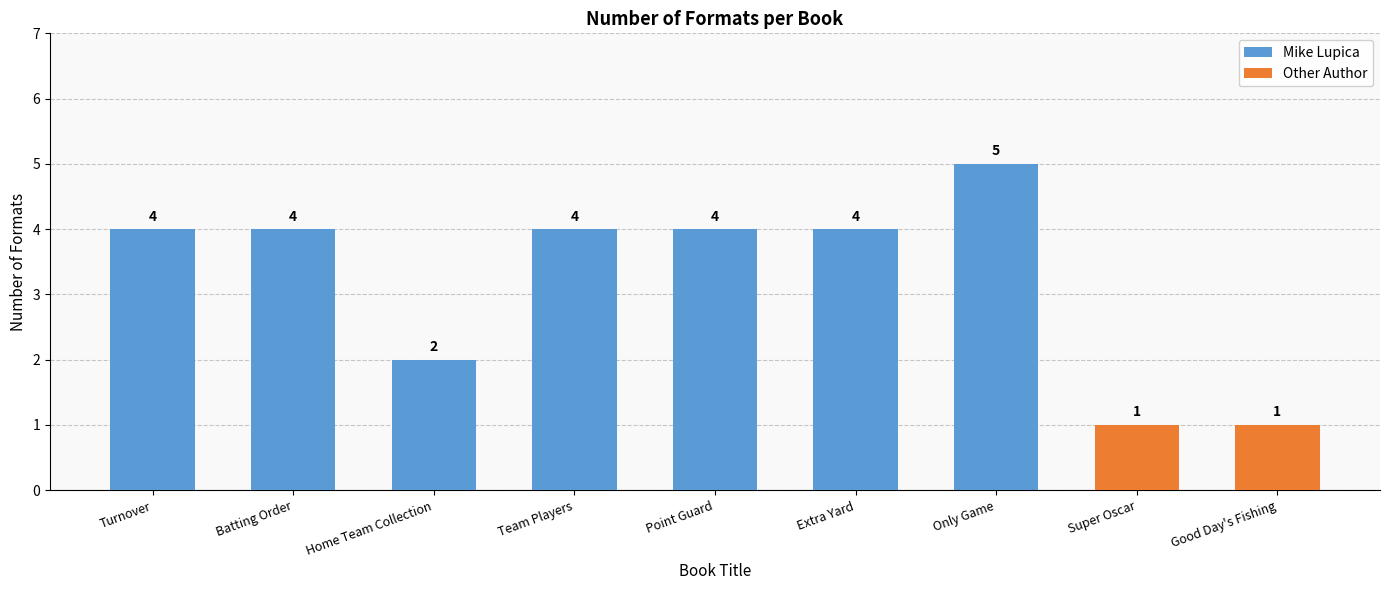

What is the label of the 7th bar from the left?

Only Game